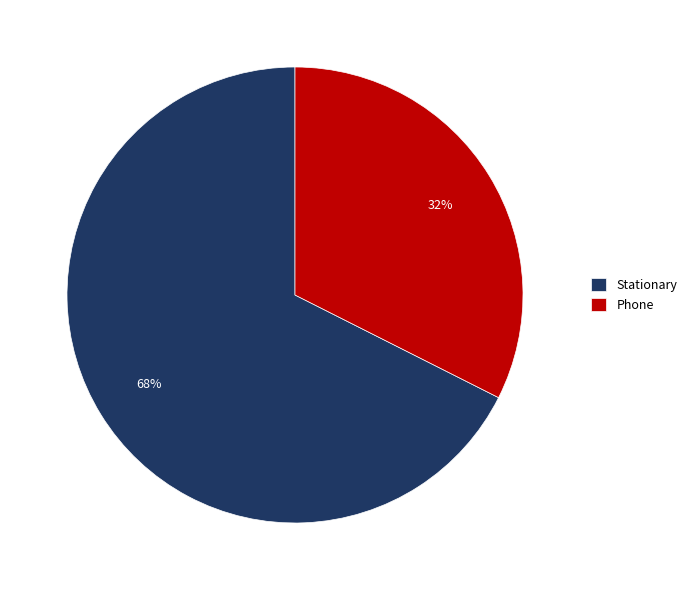

To the nearest percent, what is the combined percentage of Phone and Stationary?

100%